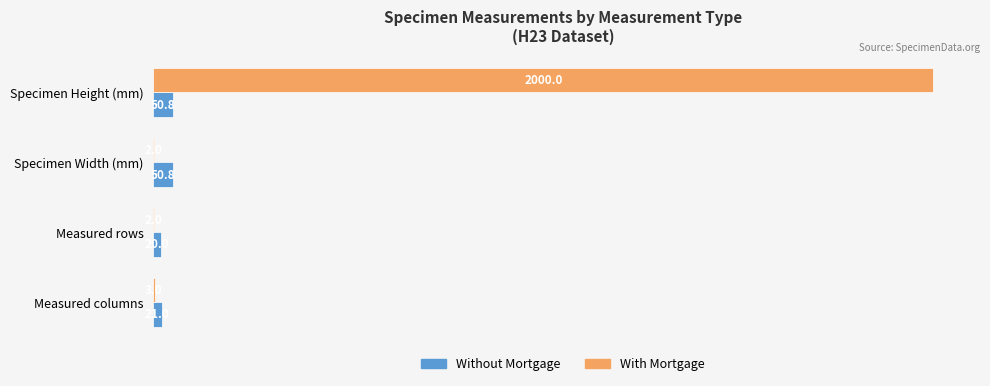

Which series has the largest range (max minus min)?

With Mortgage